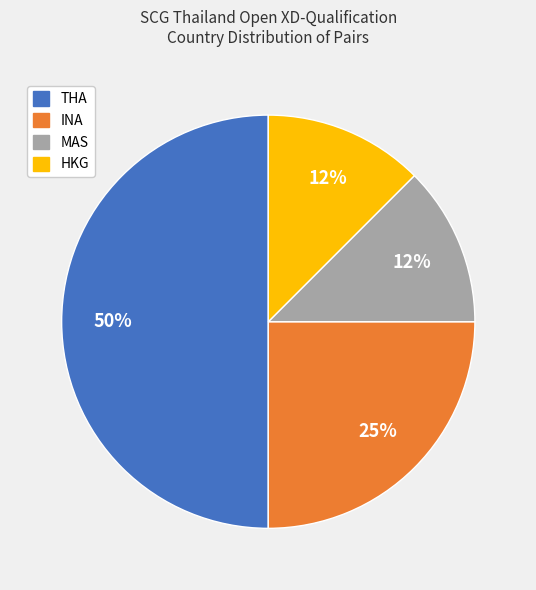

To the nearest percent, what portion does INA represent?

25%